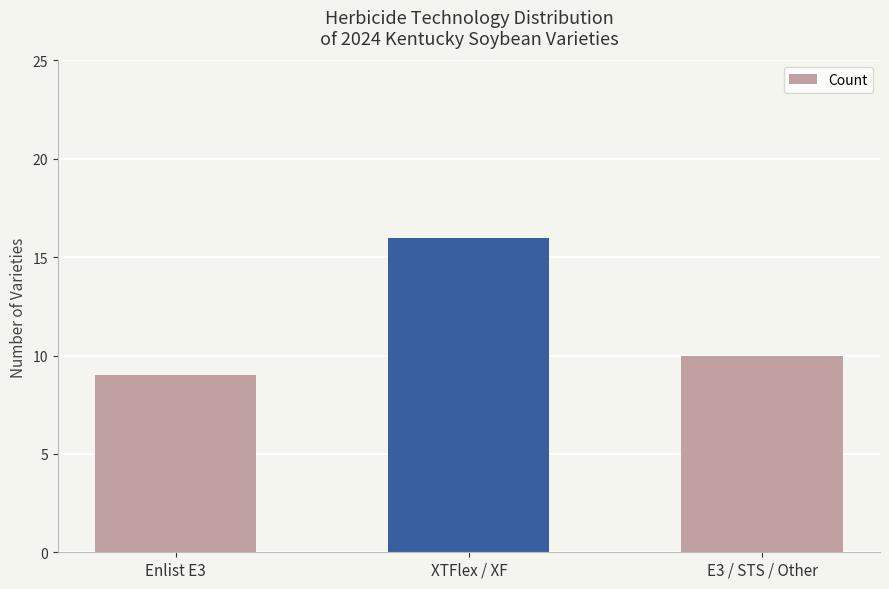

Are the bars horizontal?

No